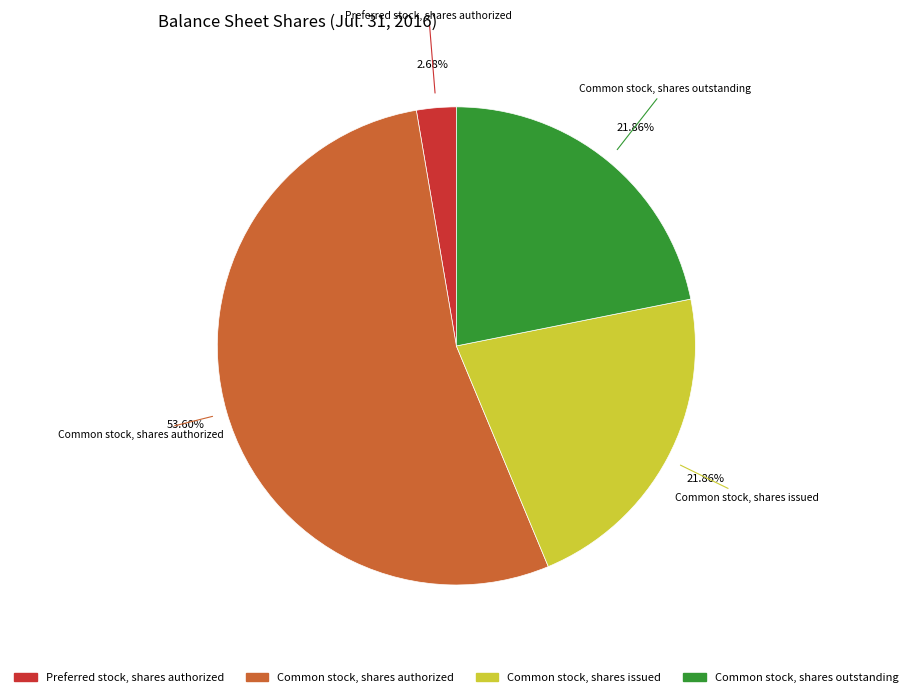

Is there any slice that represents more than half of the pie?

Yes